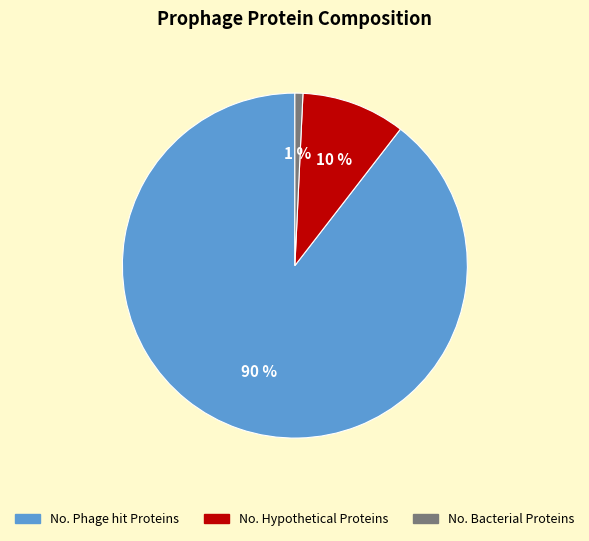

To the nearest percent, what percentage of the pie is No. Hypothetical Proteins?

10%